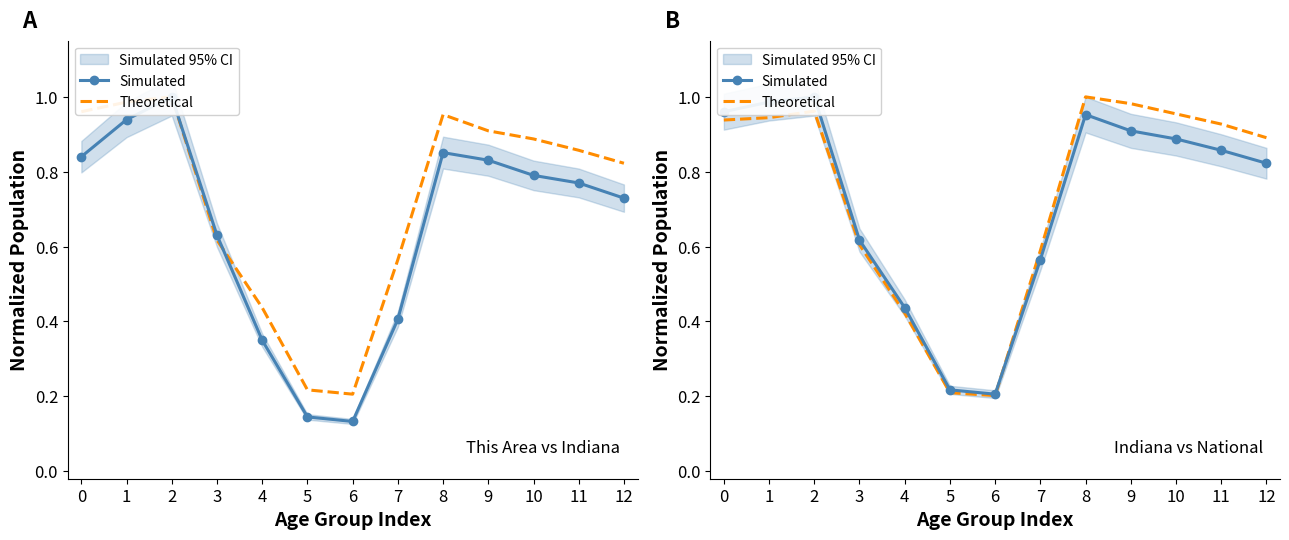

What is the total value across all series at 3?

1.2